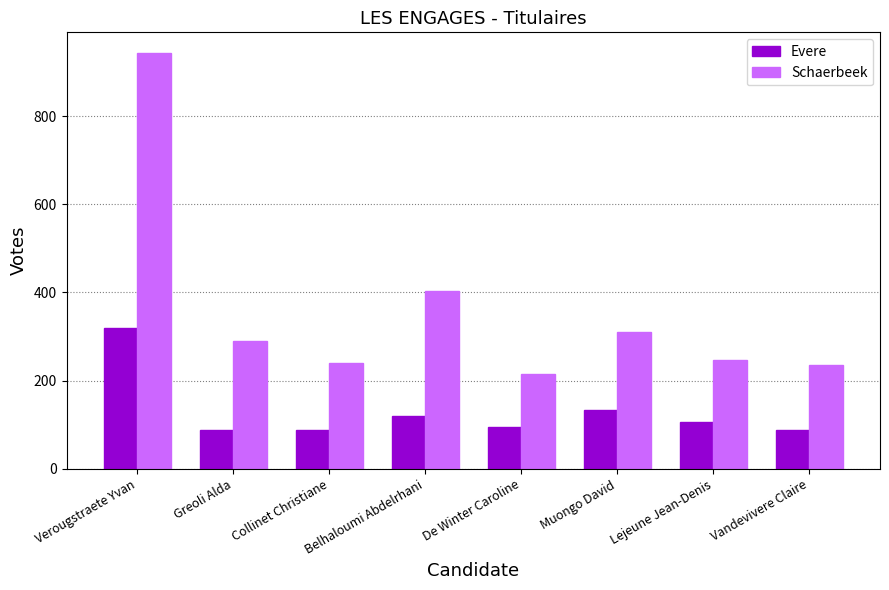

Where is Schaerbeek nearest to the value 579?

Belhaloumi Abdelrhani